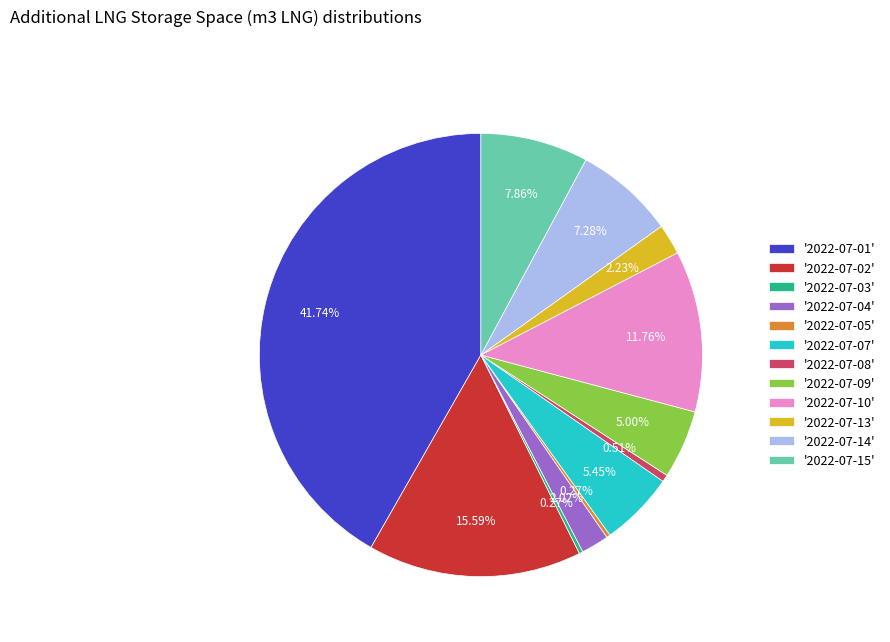

Does '2022-07-13' account for over 50% of the chart?

No